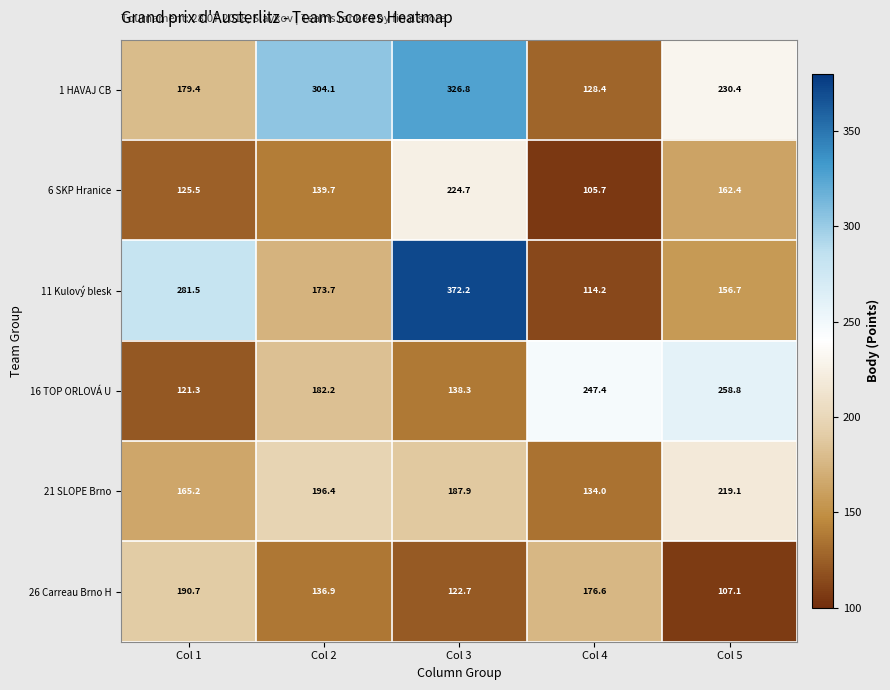

What is the difference between the highest and lowest values at Col 3?

249.5